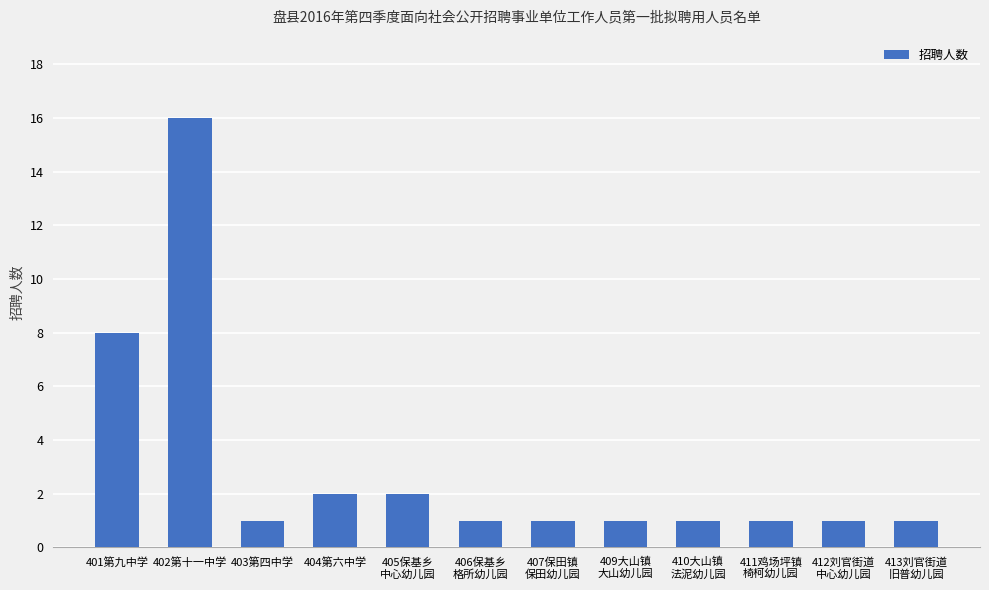

What is the smallest value displayed?

1